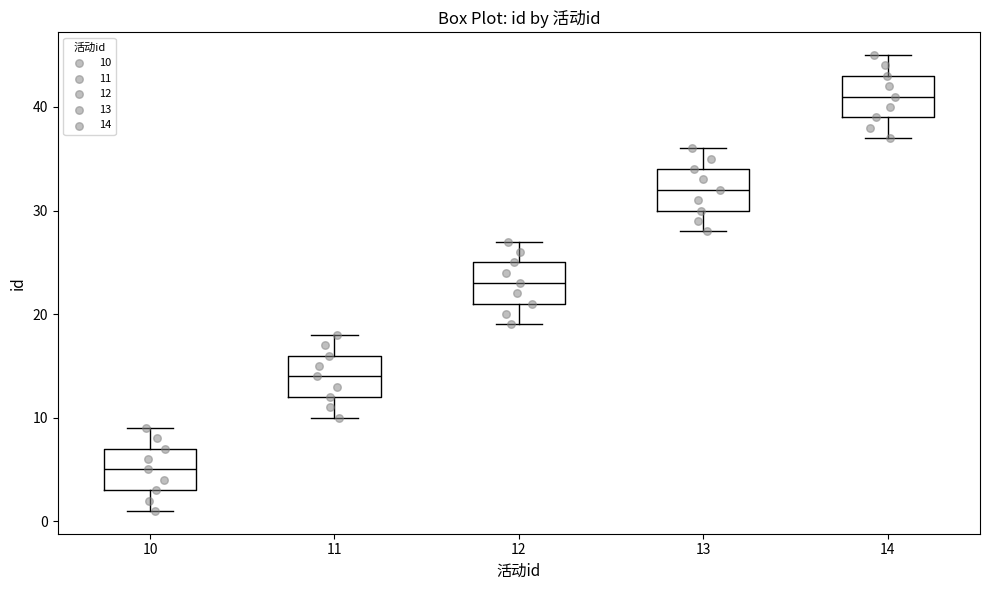

Reading left to right, read every box against the y-axis: the position of its median line, the range the box covers, and the ends of its whiskers. The values are not printed on the chart, so give them approximately, as read against the axis.

10: median 5, box 3 to 7, whiskers 1 to 9
11: median 14, box 12 to 16, whiskers 10 to 18
12: median 23, box 21 to 25, whiskers 19 to 27
13: median 32, box 30 to 34, whiskers 28 to 36
14: median 41, box 39 to 43, whiskers 37 to 45